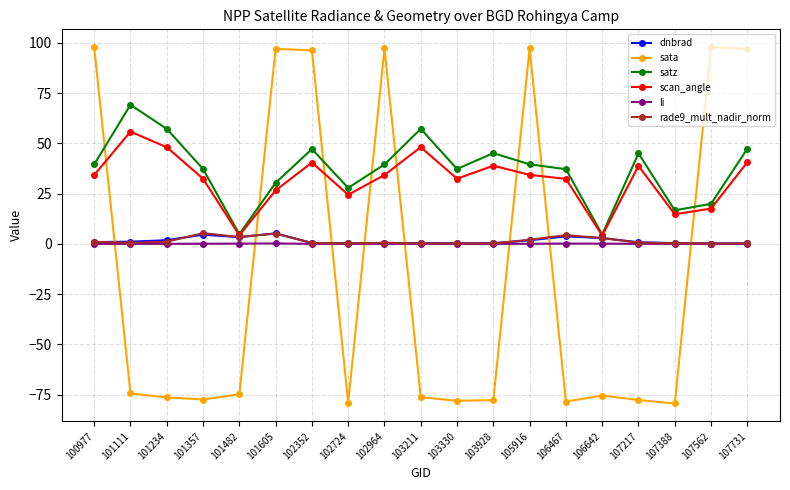

Between 101605 and 107388, which series saw the biggest shift?

sata